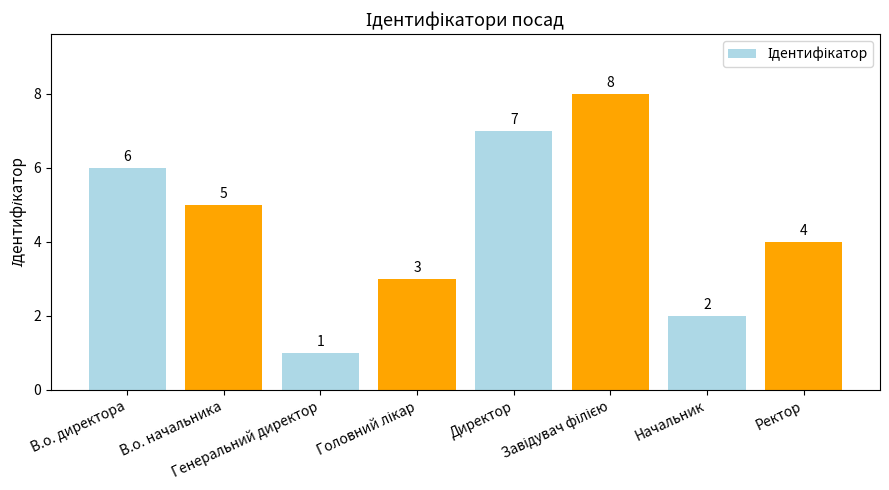

What is the label of the 7th bar from the right?

В.о. начальника